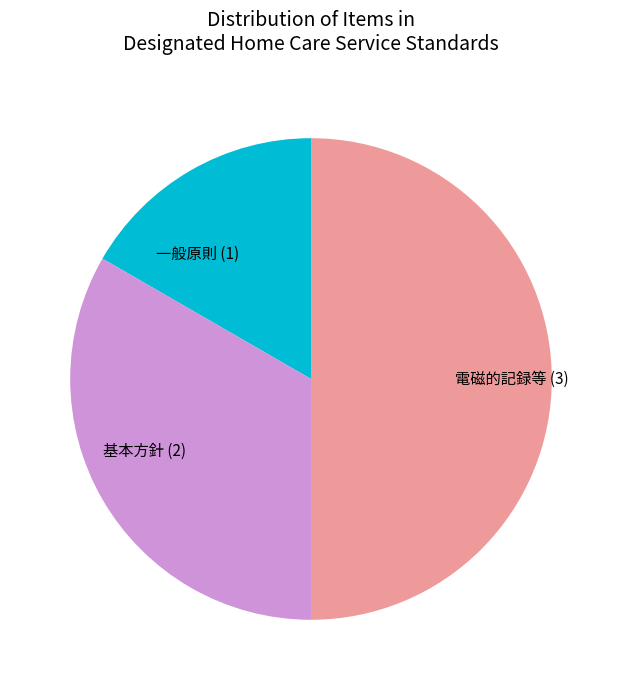

The 一般原則 (1) slice represents 17% of the pie. True or false?

True